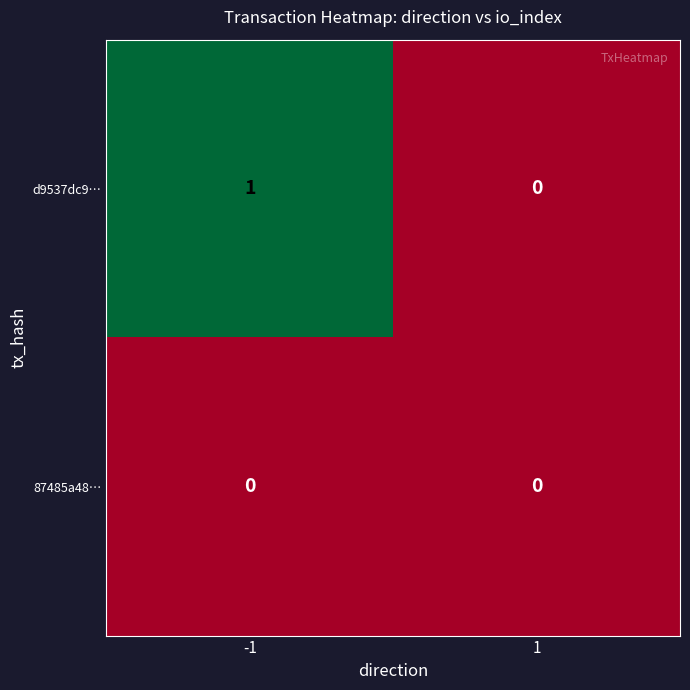

Rank the series by their maximum value, from highest to lowest.

d9537dc9…, 87485a48…